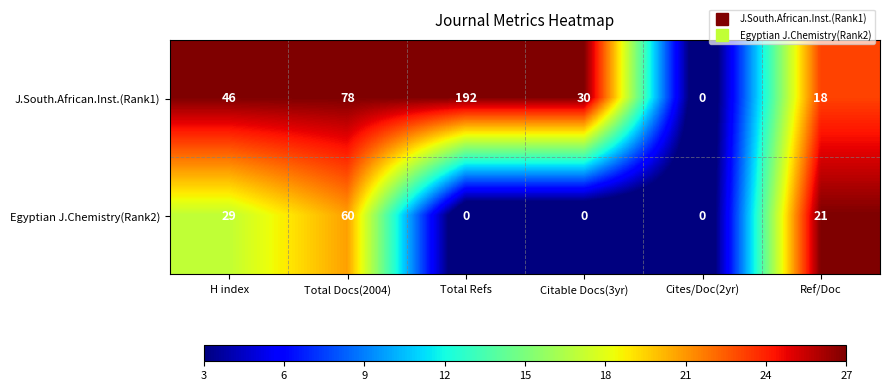

The value of J.South.African.Inst.(Rank1) at H index is 46. True or false?

True